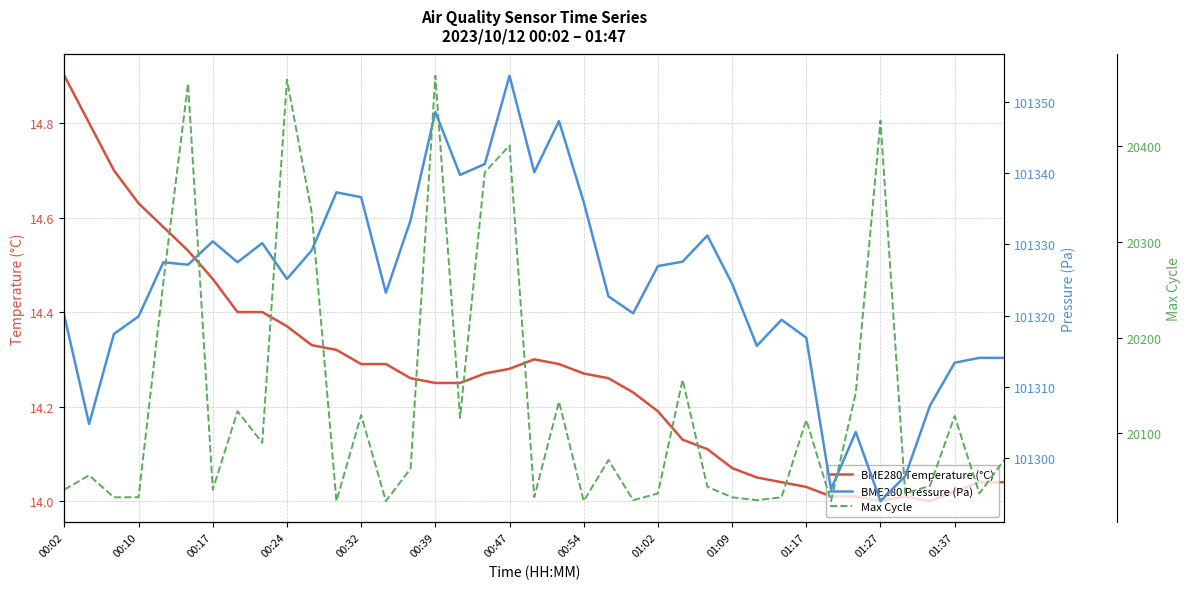

True or false: BME280 Pressure (Pa) and BME280 Temperature (°C) cross at least once.

False